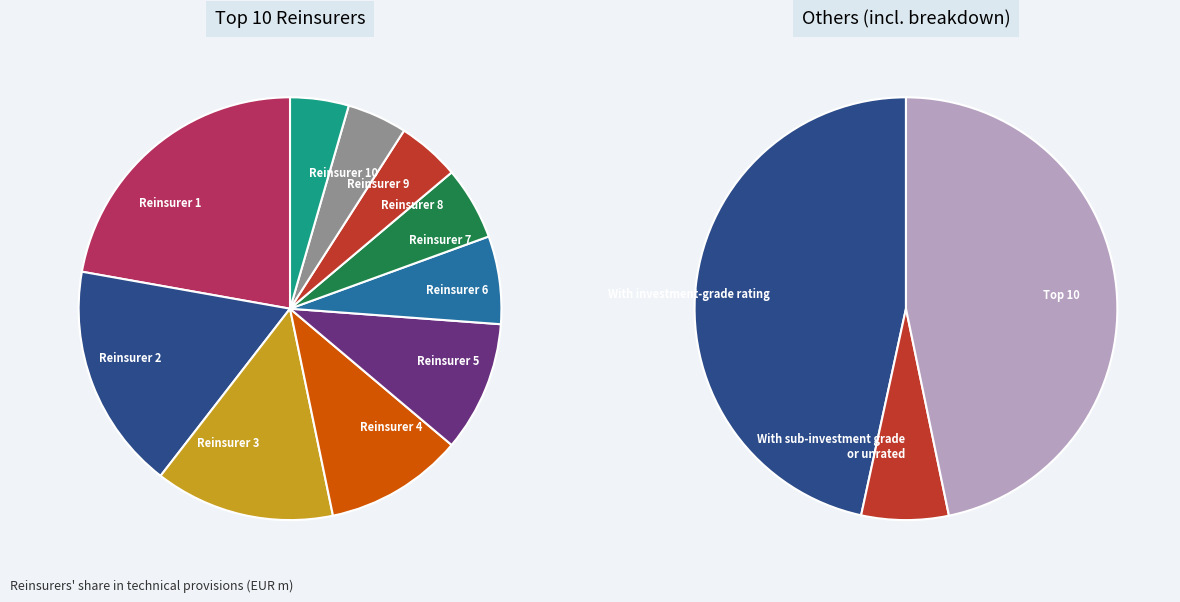

Is the sum of Reinsurer 4 and Reinsurer 1 greater than half?

No